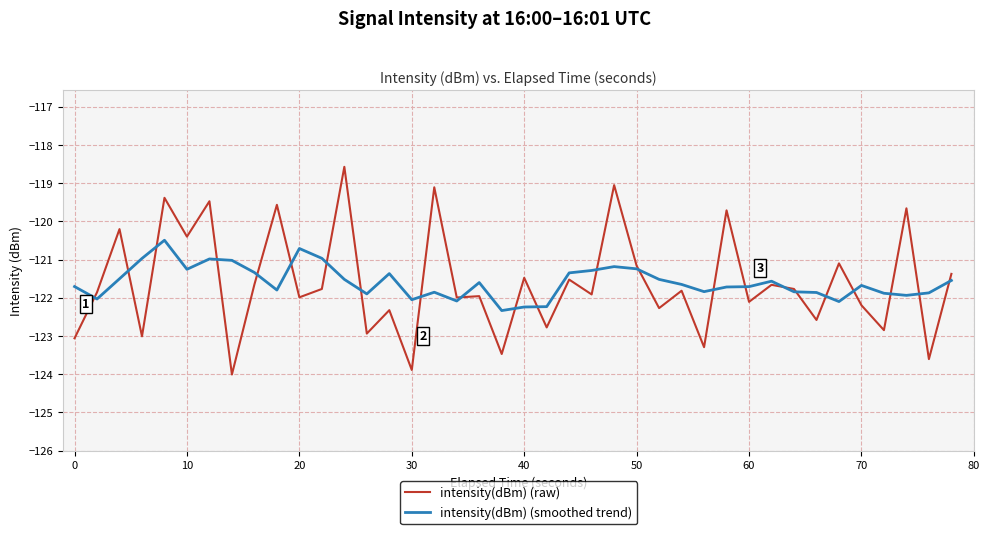

What is the smallest value displayed?

-124.0